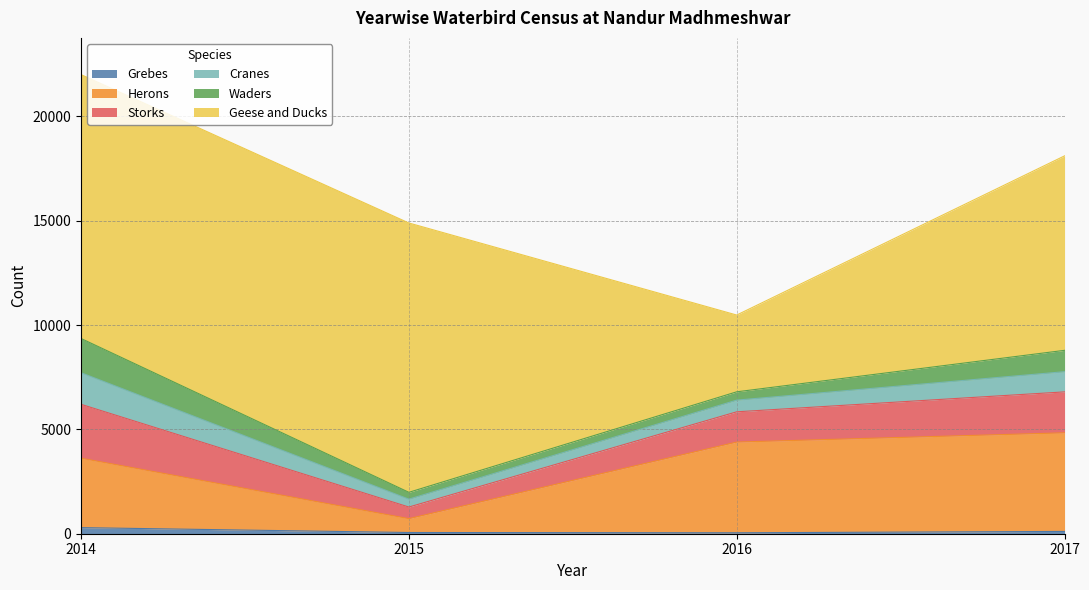

Count the number of categories in the chart.

6